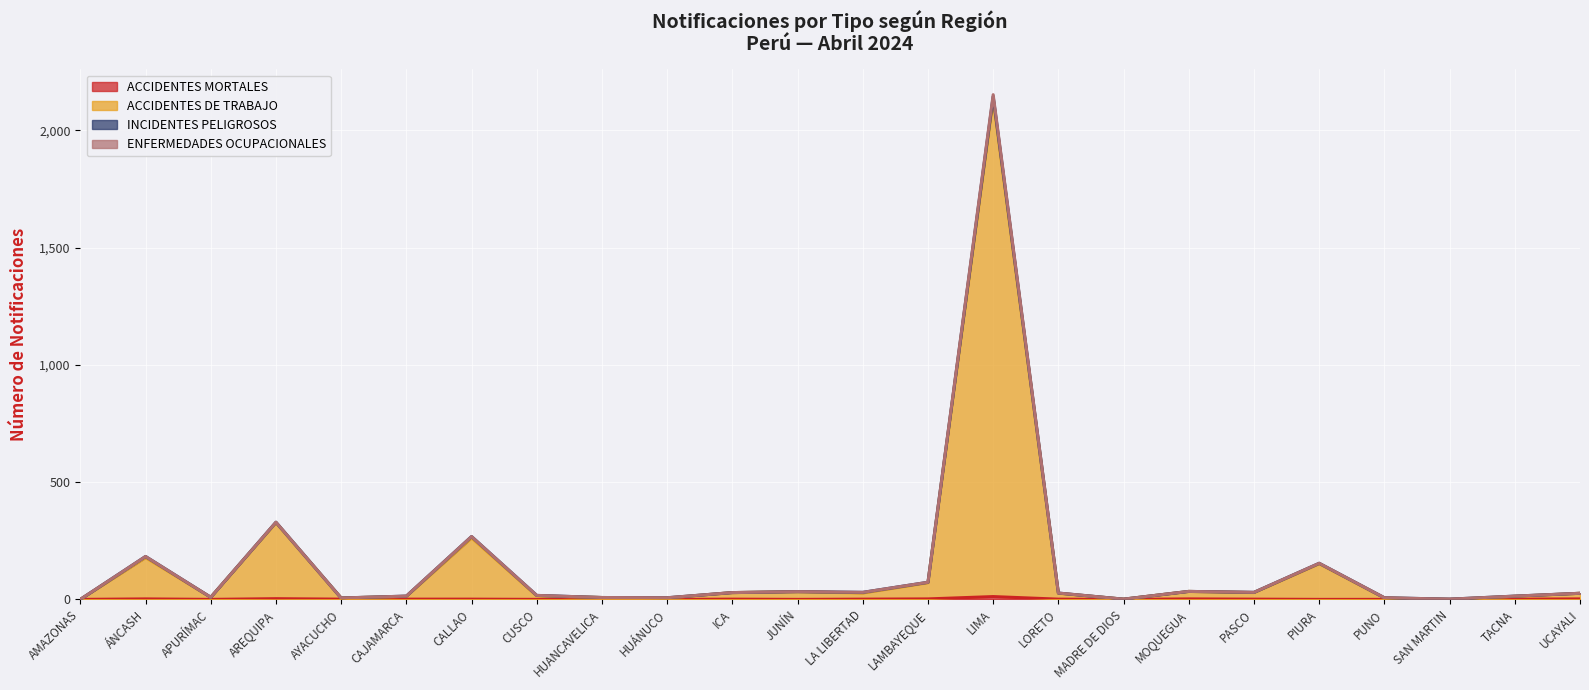

The value of ACCIDENTES DE TRABAJO at LIMA is 2132. True or false?

True